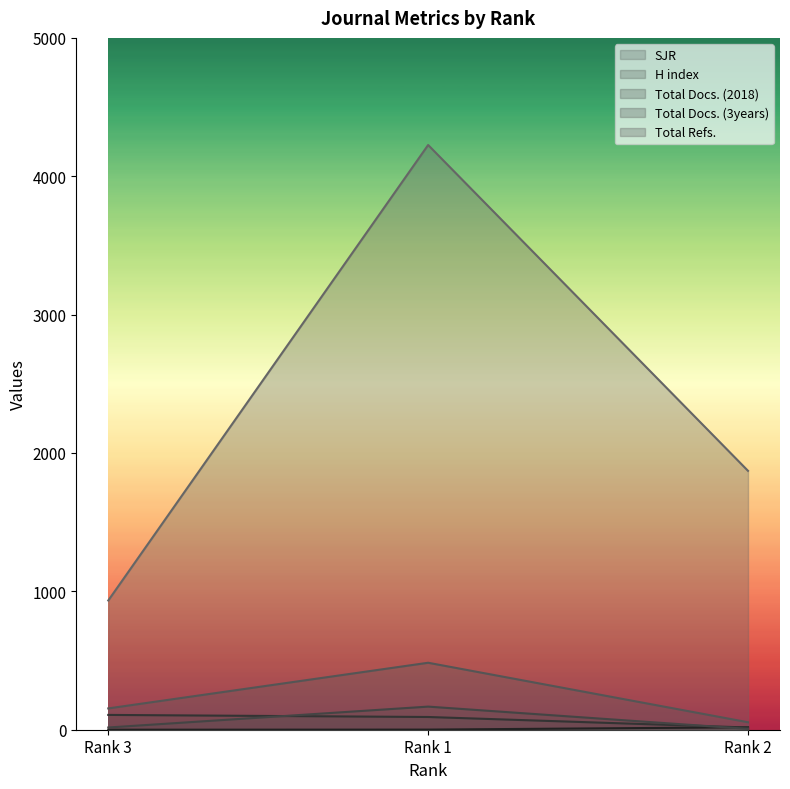

What is the approximate value of Total Docs. (3years) at Rank 2?

54.0